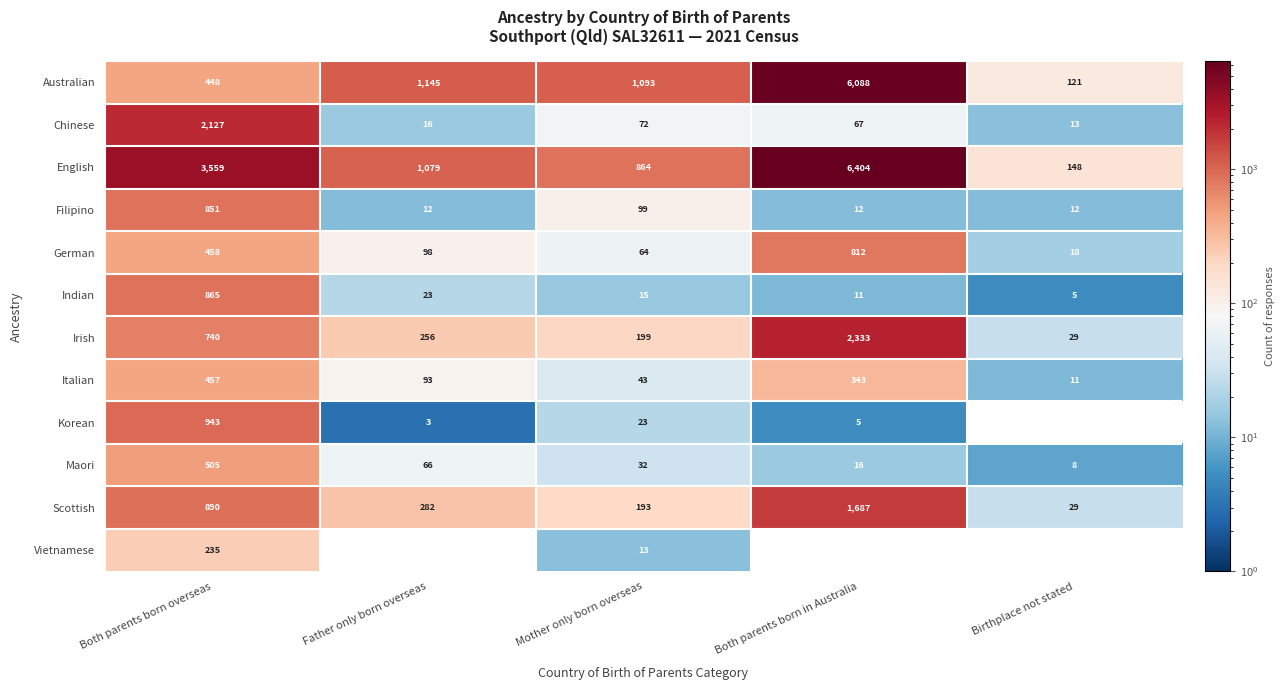

At which category does the chart reach its peak across all series?

Both parents born in Australia